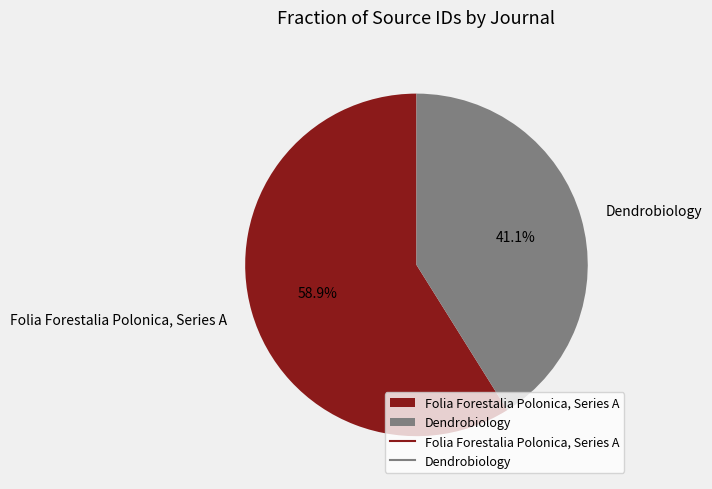

The Dendrobiology slice represents 33% of the pie. True or false?

False